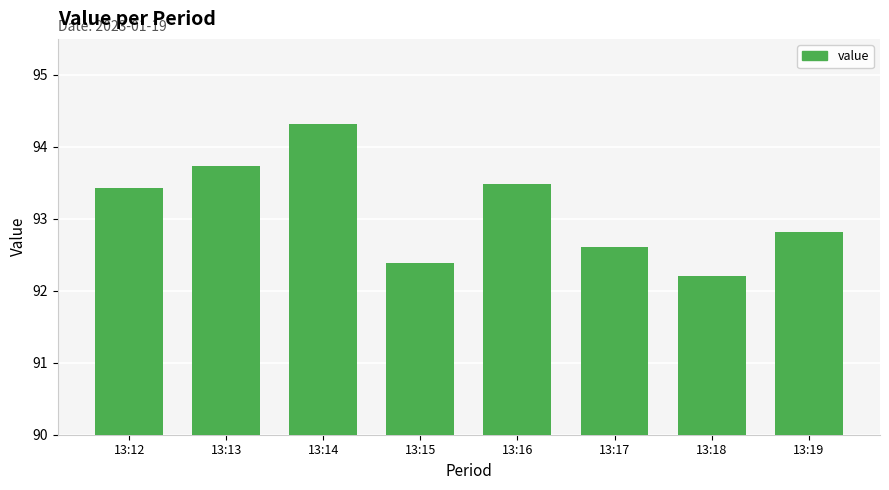

How many distinct data groups are displayed?

1